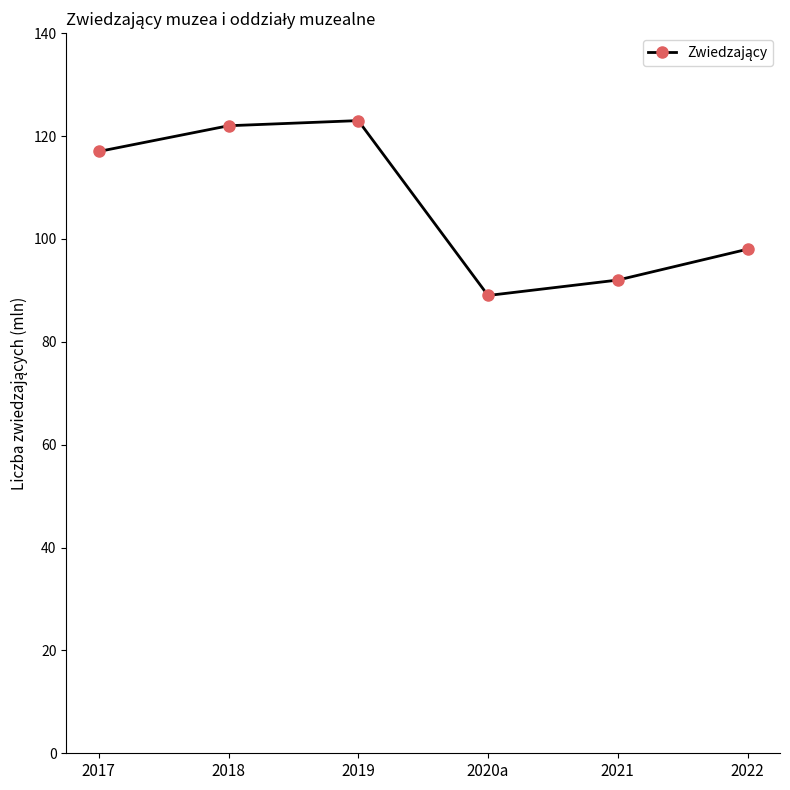

Where is the data nearest to the value 106?

2022